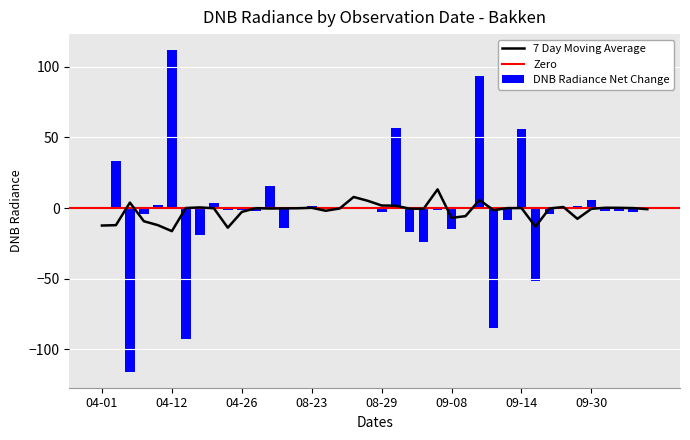

What is the approximate value at 2012-04-23?

6.2